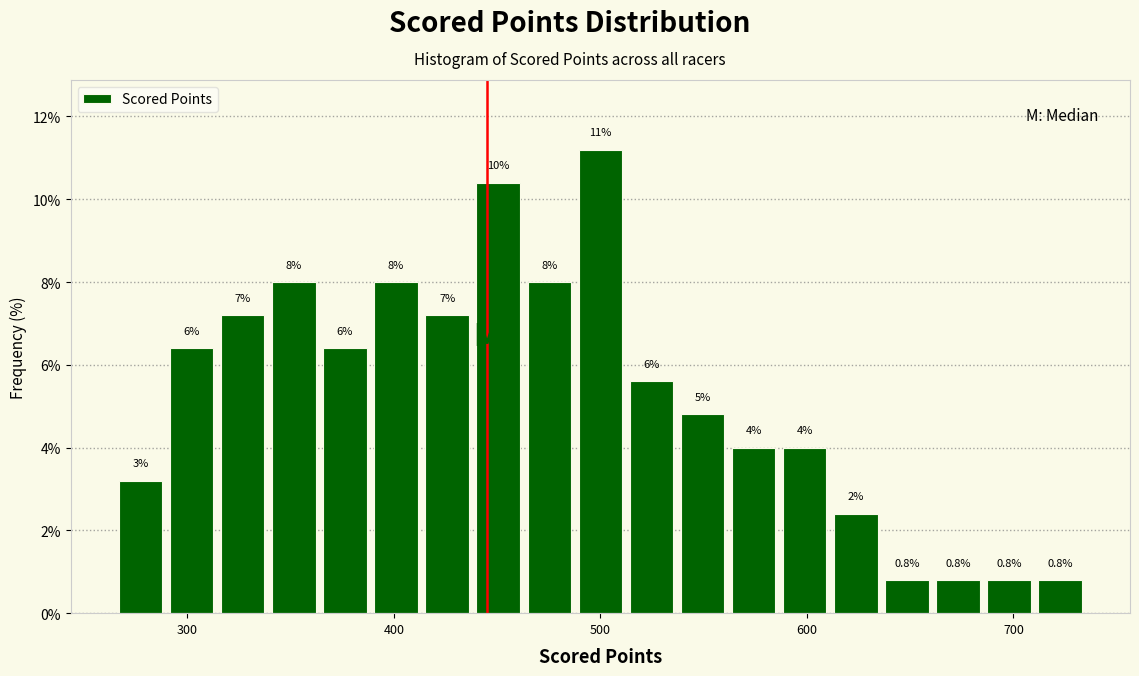

Around what value on the x-axis is the tallest bar? Give the approximate position of its centre, as read against the axis.

500